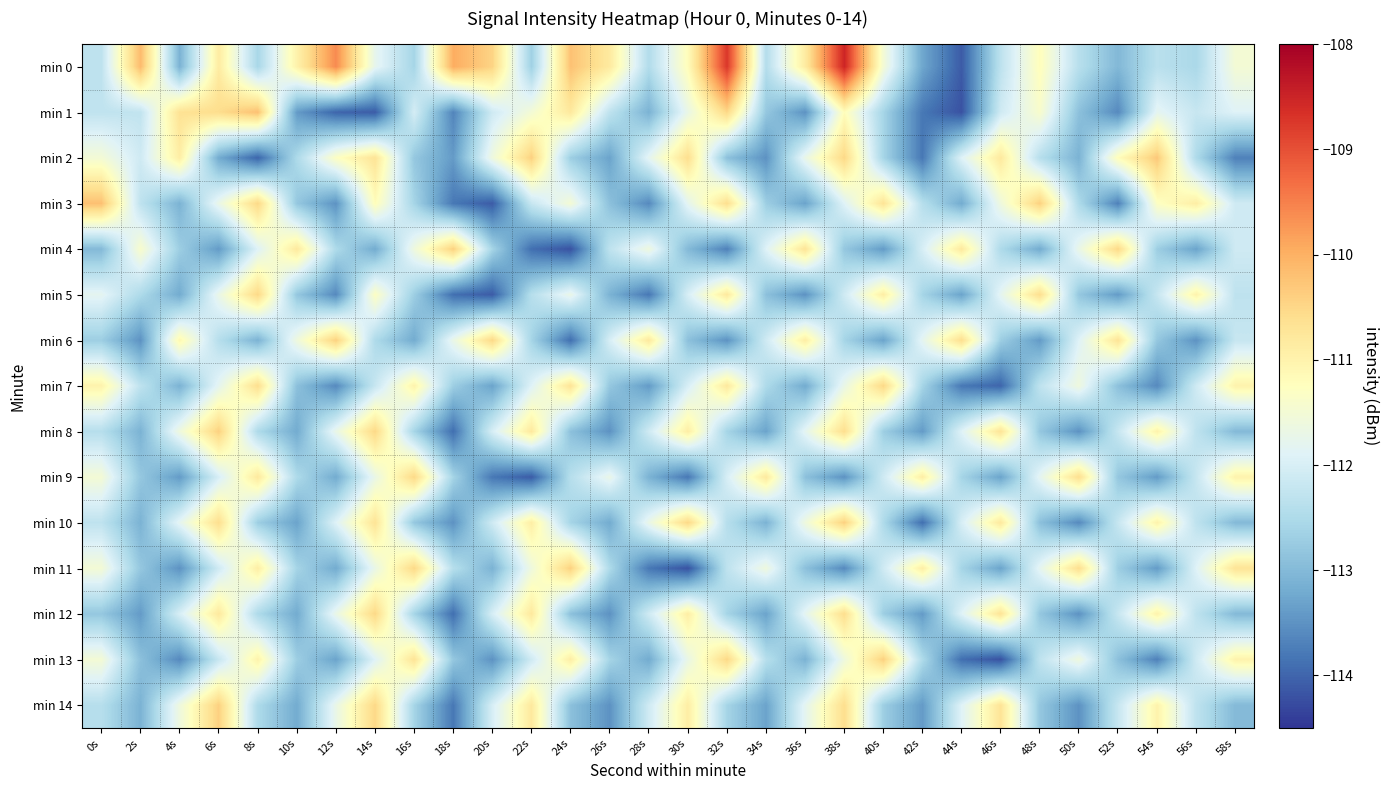

Reading right to left, what are all the values shown in this chart?

min 0: 58s=-111.5	56s=-112.5	54s=-112.4	52s=-113.0	50s=-112.4	48s=-111.2	46s=-112.3	44s=-114.1	42s=-113.3	40s=-111.5	38s=-108.5	36s=-110.9	34s=-112.4	32s=-108.7	30s=-111.2	28s=-112.5	26s=-110.8	24s=-110.2	22s=-112.7	20s=-110.5	18s=-110.0	16s=-112.6	14s=-111.8	12s=-109.6	10s=-111.0	8s=-112.6	6s=-110.9	4s=-113.1	2s=-110.1	0s=-112.3
min 1: 58s=-111.9	56s=-112.2	54s=-111.8	52s=-113.6	50s=-112.9	48s=-111.4	46s=-112.1	44s=-114.2	42s=-113.8	40s=-112.6	38s=-111.2	36s=-113.5	34s=-112.8	32s=-110.5	30s=-111.7	28s=-113.1	26s=-112.3	24s=-110.8	22s=-111.5	20s=-112.1	18s=-113.7	16s=-112.0	14s=-114.1	12s=-114.0	10s=-113.4	8s=-110.2	6s=-110.6	4s=-110.7	2s=-112.3	0s=-112.3
min 2: 58s=-113.7	56s=-112.5	54s=-110.3	52s=-111.2	50s=-113.1	48s=-112.4	46s=-110.8	44s=-111.9	42s=-113.8	40s=-112.6	38s=-110.5	36s=-111.7	34s=-113.5	32s=-112.9	30s=-110.6	28s=-111.8	26s=-113.3	24s=-112.7	22s=-110.4	20s=-111.6	18s=-113.4	16s=-112.8	14s=-110.7	12s=-111.3	10s=-112.5	8s=-114.0	6s=-113.2	4s=-110.9	2s=-112.1	0s=-111.5
min 3: 58s=-112.1	56s=-110.9	54s=-111.3	52s=-113.7	50s=-112.5	48s=-110.4	46s=-111.6	44s=-113.2	42s=-112.4	40s=-110.7	38s=-111.9	36s=-113.3	34s=-112.7	32s=-110.6	30s=-111.8	28s=-113.6	26s=-112.9	24s=-111.5	22s=-112.2	20s=-114.1	18s=-113.8	16s=-112.6	14s=-111.2	12s=-113.5	10s=-112.8	8s=-110.5	6s=-111.7	4s=-113.1	2s=-112.3	0s=-110.2
min 4: 58s=-112.1	56s=-113.3	54s=-112.7	52s=-110.5	50s=-111.7	48s=-113.2	46s=-112.5	44s=-110.8	42s=-112.0	40s=-113.4	38s=-112.8	36s=-110.7	34s=-111.9	32s=-113.7	30s=-113.0	28s=-111.6	26s=-112.3	24s=-114.2	22s=-113.9	20s=-112.6	18s=-110.4	16s=-111.6	14s=-113.2	12s=-112.5	10s=-110.8	8s=-111.9	6s=-113.4	4s=-112.7	2s=-111.4	0s=-113.0
min 5: 58s=-112.3	56s=-111.0	54s=-112.2	52s=-113.4	50s=-112.8	48s=-110.6	46s=-111.8	44s=-113.3	42s=-112.6	40s=-110.9	38s=-112.1	36s=-113.5	34s=-112.9	32s=-110.8	30s=-112.0	28s=-113.8	26s=-113.1	24s=-111.7	22s=-112.4	20s=-114.1	18s=-113.9	16s=-112.7	14s=-111.3	12s=-113.6	10s=-112.8	8s=-110.5	6s=-111.7	4s=-113.2	2s=-112.5	0s=-111.8
min 6: 58s=-112.2	56s=-113.5	54s=-112.8	52s=-110.7	50s=-111.9	48s=-113.4	46s=-112.7	44s=-110.6	42s=-111.8	40s=-113.3	38s=-112.6	36s=-110.9	34s=-112.1	32s=-113.5	30s=-112.9	28s=-110.8	26s=-112.0	24s=-113.9	22s=-112.6	20s=-110.5	18s=-111.7	16s=-113.2	14s=-112.5	12s=-110.4	10s=-111.6	8s=-113.1	6s=-112.4	4s=-111.1	2s=-113.5	0s=-112.7
min 7: 58s=-111.0	56s=-112.1	54s=-113.6	52s=-112.9	50s=-111.6	48s=-112.3	46s=-114.0	44s=-113.8	42s=-112.6	40s=-110.5	38s=-111.7	36s=-113.2	34s=-112.5	32s=-110.8	30s=-112.0	28s=-113.4	26s=-112.8	24s=-110.7	22s=-111.9	20s=-113.3	18s=-112.7	16s=-111.0	14s=-112.2	12s=-113.6	10s=-112.9	8s=-110.6	6s=-111.8	4s=-113.1	2s=-112.3	0s=-111.0
min 8: 58s=-113.0	56s=-112.3	54s=-111.0	52s=-112.2	50s=-113.5	48s=-112.8	46s=-110.7	44s=-111.9	42s=-113.4	40s=-112.7	38s=-110.6	36s=-111.8	34s=-113.3	32s=-112.6	30s=-110.9	28s=-112.1	26s=-113.5	24s=-112.9	22s=-110.8	20s=-112.0	18s=-113.9	16s=-112.6	14s=-110.5	12s=-111.7	10s=-113.2	8s=-112.5	6s=-110.4	4s=-111.6	2s=-113.1	0s=-112.4
min 9: 58s=-111.0	56s=-112.2	54s=-113.4	52s=-112.8	50s=-110.6	48s=-111.8	46s=-113.3	44s=-112.6	42s=-110.9	40s=-112.1	38s=-113.5	36s=-112.9	34s=-110.8	32s=-112.0	30s=-113.8	28s=-113.1	26s=-111.7	24s=-112.4	22s=-114.1	20s=-113.8	18s=-112.6	16s=-110.5	14s=-111.7	12s=-113.2	10s=-112.5	8s=-110.8	6s=-112.0	4s=-113.4	2s=-112.8	0s=-111.5
min 10: 58s=-113.0	56s=-112.3	54s=-111.0	52s=-112.2	50s=-113.6	48s=-112.9	46s=-110.8	44s=-112.0	42s=-113.9	40s=-112.5	38s=-110.4	36s=-111.6	34s=-113.1	32s=-112.4	30s=-110.5	28s=-111.7	26s=-113.2	24s=-112.6	22s=-110.9	20s=-112.1	18s=-113.5	16s=-112.8	14s=-110.7	12s=-111.9	10s=-113.3	8s=-112.7	6s=-110.6	4s=-111.8	2s=-113.1	0s=-112.3
min 11: 58s=-110.7	56s=-111.9	54s=-113.4	52s=-112.7	50s=-110.6	48s=-111.8	46s=-113.3	44s=-112.6	42s=-110.9	40s=-112.1	38s=-113.6	36s=-112.9	34s=-111.6	32s=-112.3	30s=-114.2	28s=-113.8	26s=-112.5	24s=-110.4	22s=-111.6	20s=-113.1	18s=-112.4	16s=-110.5	14s=-111.7	12s=-113.2	10s=-112.6	8s=-110.9	6s=-112.1	4s=-113.5	2s=-112.8	0s=-111.5
min 12: 58s=-113.0	56s=-112.3	54s=-111.0	52s=-112.2	50s=-113.5	48s=-112.8	46s=-110.7	44s=-111.9	42s=-113.4	40s=-112.7	38s=-110.6	36s=-111.8	34s=-113.3	32s=-112.6	30s=-110.9	28s=-112.1	26s=-113.5	24s=-112.9	22s=-110.8	20s=-112.0	18s=-113.9	16s=-112.6	14s=-110.5	12s=-111.7	10s=-113.2	8s=-112.5	6s=-110.8	4s=-112.0	2s=-113.4	0s=-112.8
min 13: 58s=-111.0	56s=-112.1	54s=-113.7	52s=-112.9	50s=-111.6	48s=-112.3	46s=-114.2	44s=-113.9	42s=-112.5	40s=-110.4	38s=-111.6	36s=-113.1	34s=-112.4	32s=-110.5	30s=-111.7	28s=-113.2	26s=-112.6	24s=-110.9	22s=-112.1	20s=-113.5	18s=-112.8	16s=-110.7	14s=-111.9	12s=-113.3	10s=-112.7	8s=-111.0	6s=-112.2	4s=-113.6	2s=-112.9	0s=-111.5
min 14: 58s=-113.0	56s=-112.3	54s=-111.0	52s=-112.2	50s=-113.5	48s=-112.8	46s=-110.7	44s=-111.9	42s=-113.4	40s=-112.7	38s=-110.6	36s=-111.8	34s=-113.3	32s=-112.6	30s=-110.9	28s=-112.1	26s=-113.5	24s=-112.9	22s=-110.8	20s=-112.0	18s=-113.8	16s=-112.6	14s=-110.5	12s=-111.7	10s=-113.2	8s=-112.5	6s=-110.4	4s=-111.6	2s=-113.1	0s=-112.4